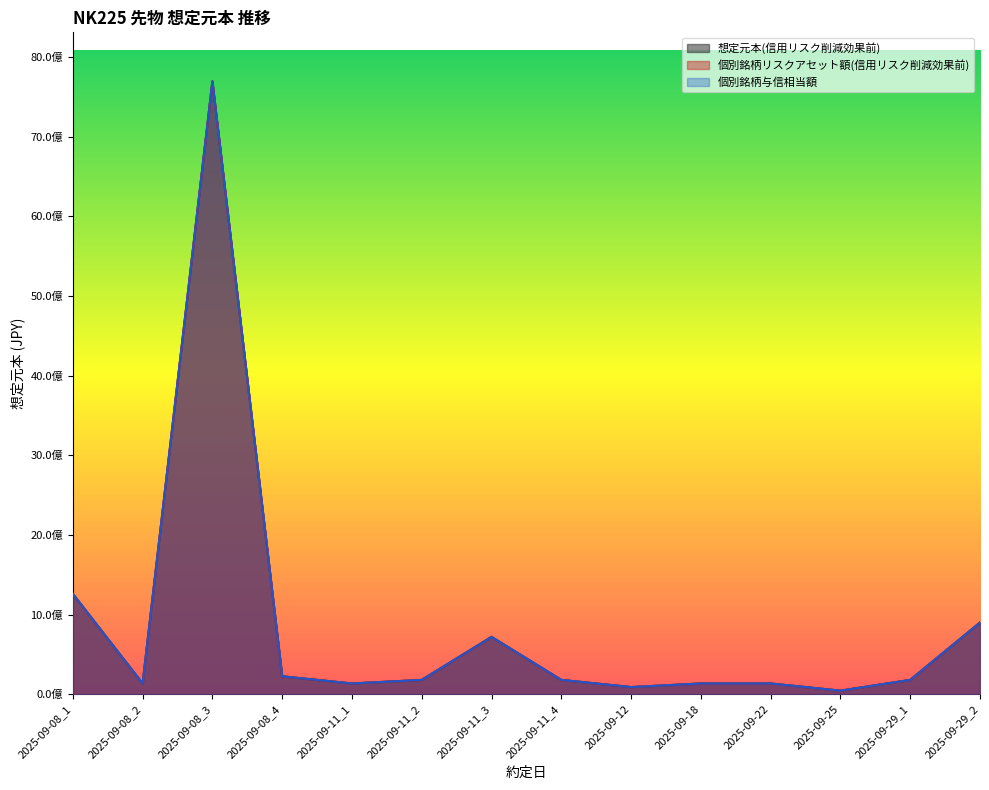

What are all the series names shown in the legend?

想定元本(信用リスク削減効果前), 個別銘柄リスクアセット額(信用リスク削減効果前), 個別銘柄与信相当額